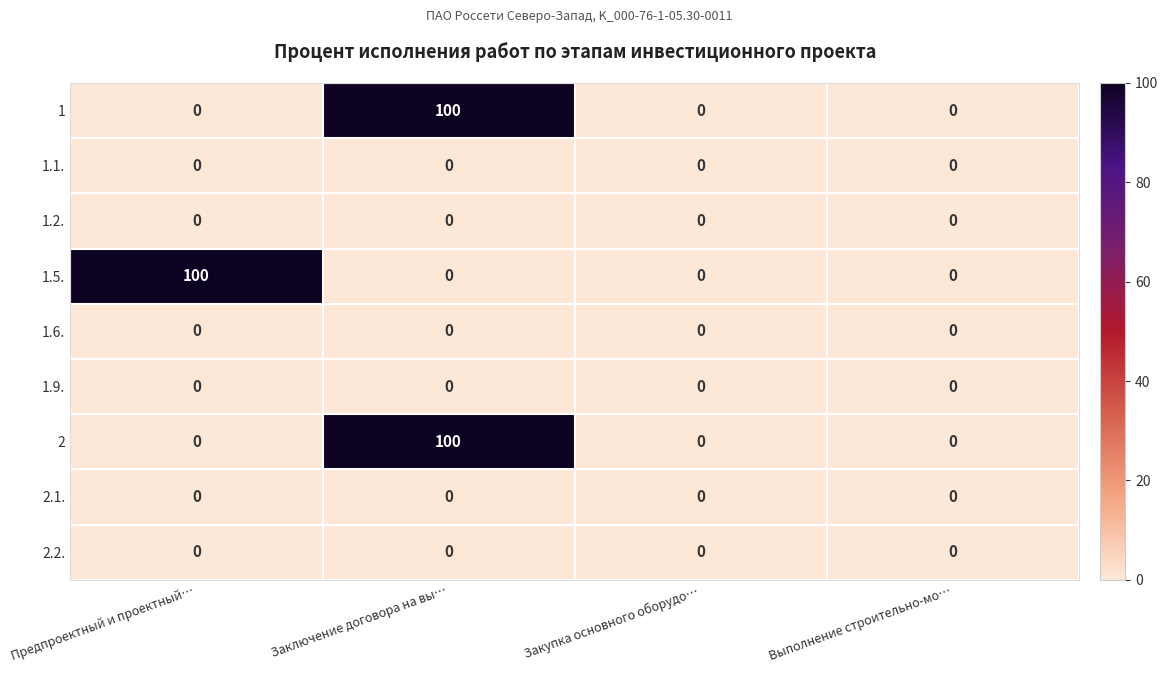

At which category is the sum across all series the highest?

Заключение договора на вы…